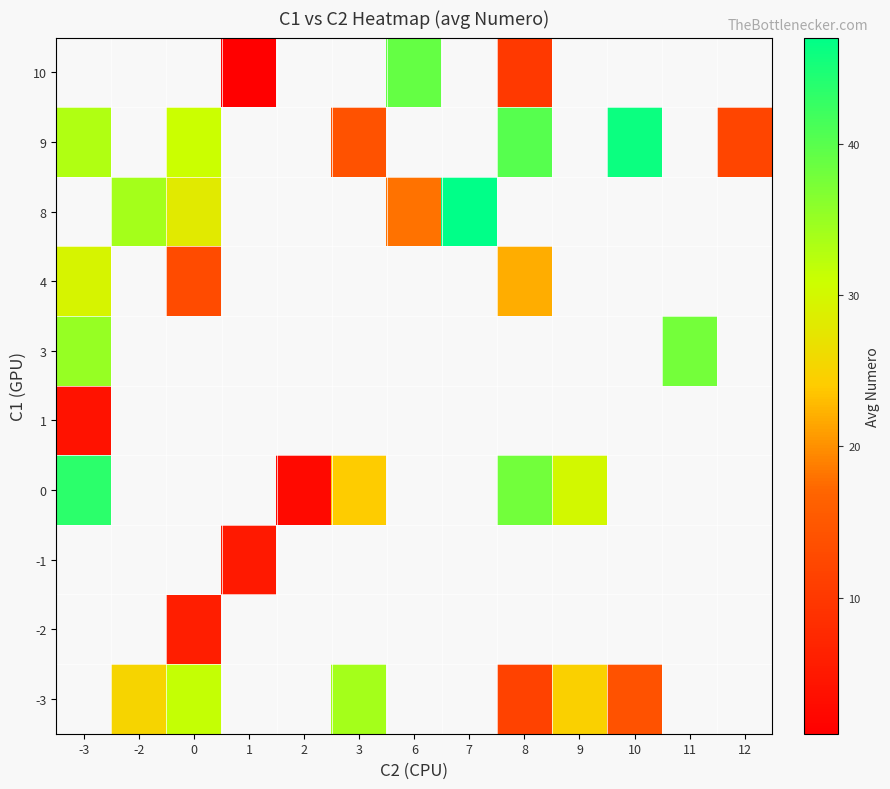

How many positive values does the -2 series have?

1